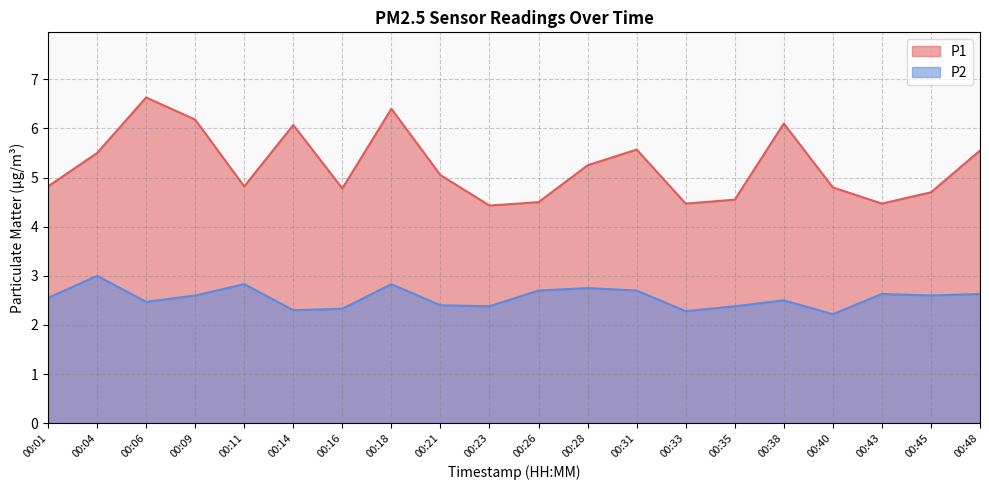

How many interior local peaks does the P2 series have?

6